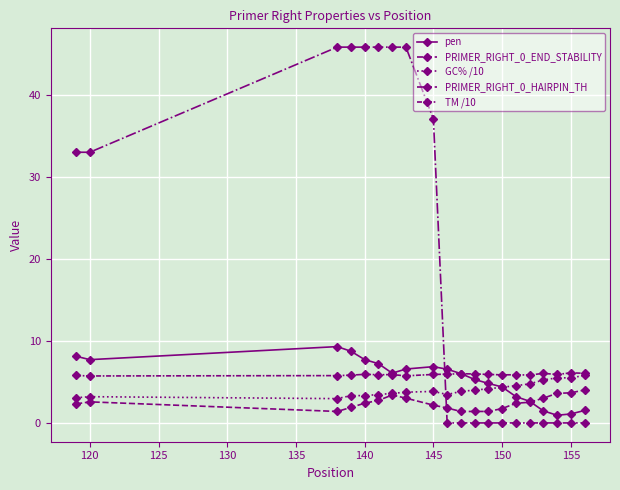

What is the average value of the pen series?

5.3